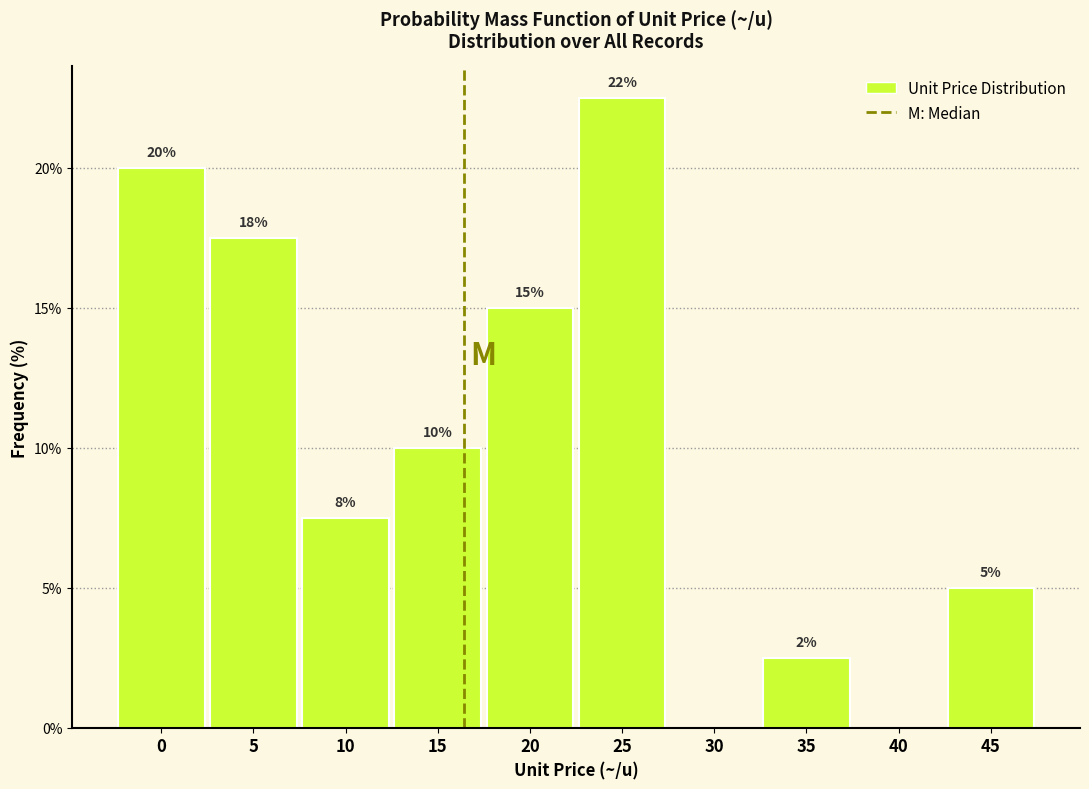

What is the sum of all values?

100.0